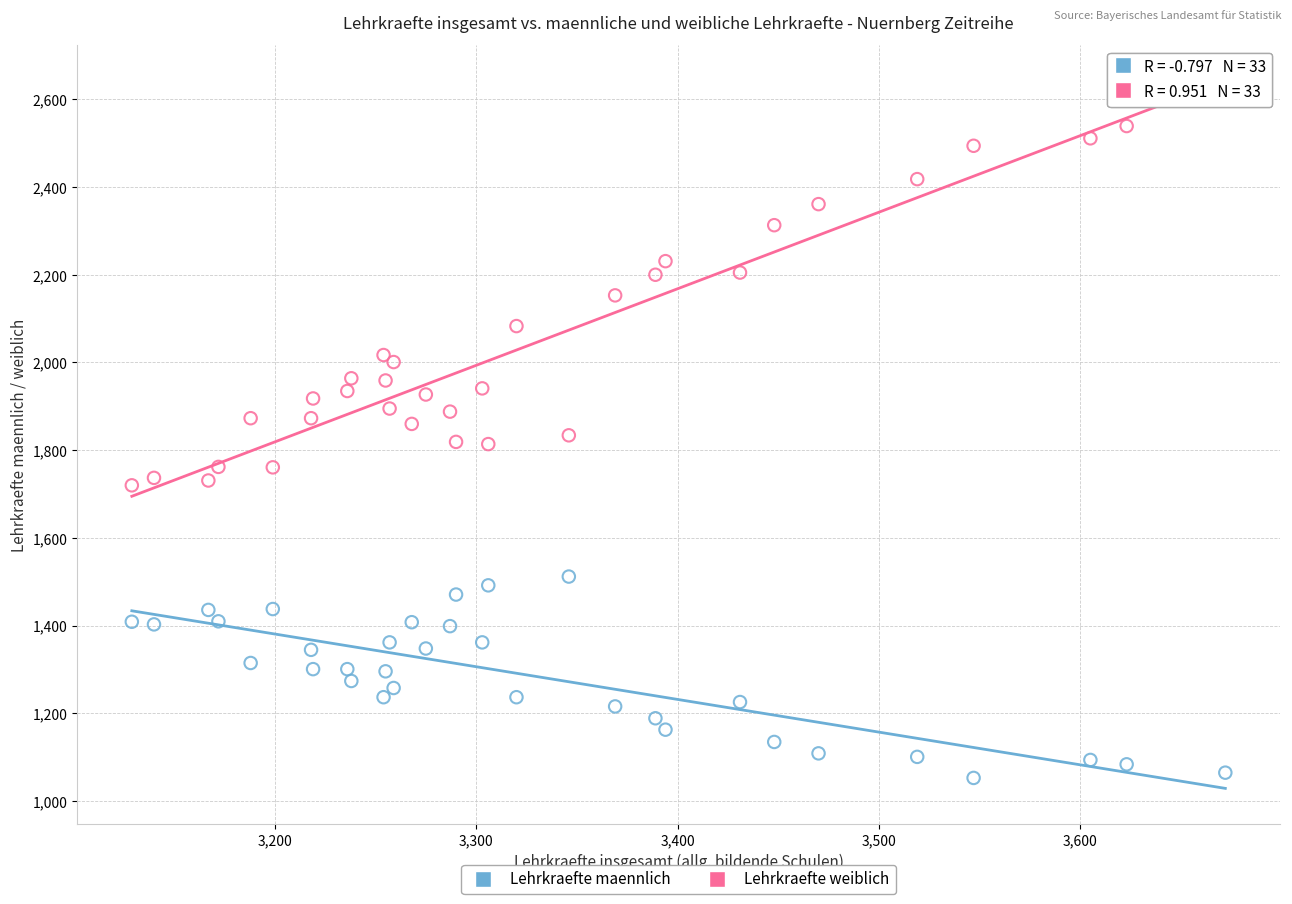

Which series contains the highest Y value?

Lehrkraefte weiblich